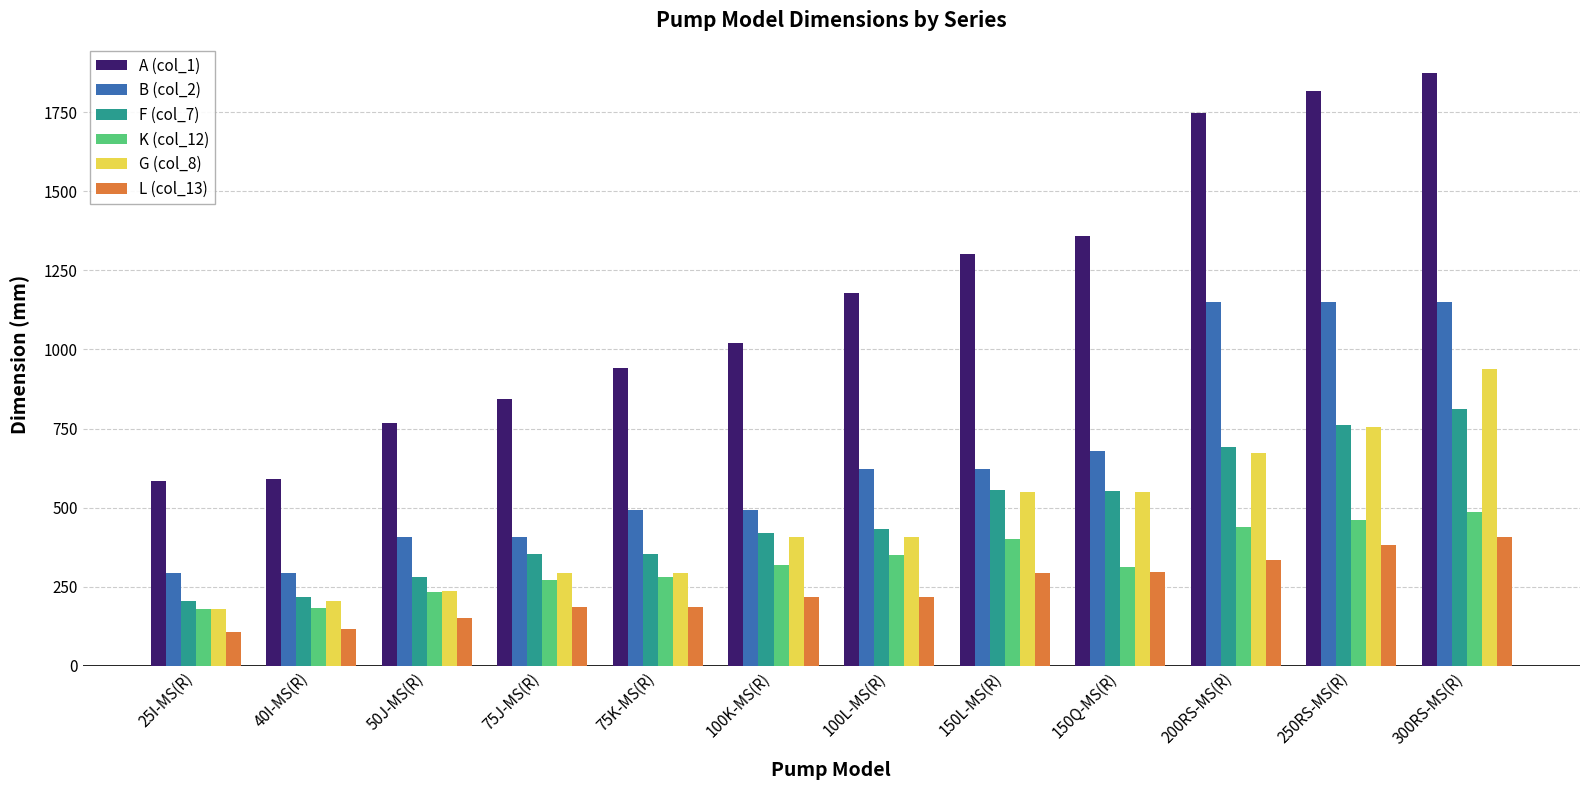

Between 50J-MS(R) and 150L-MS(R), which series saw the biggest shift?

A (col_1)